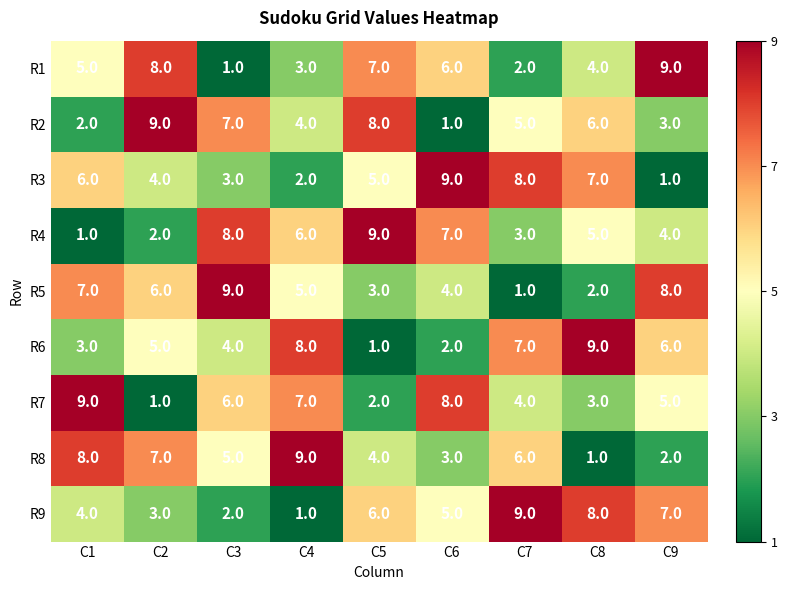

What is the total value across all series at C1?

45